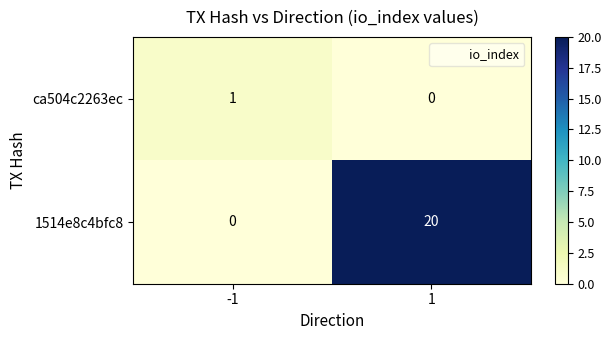

At which category is the sum across all series the highest?

1